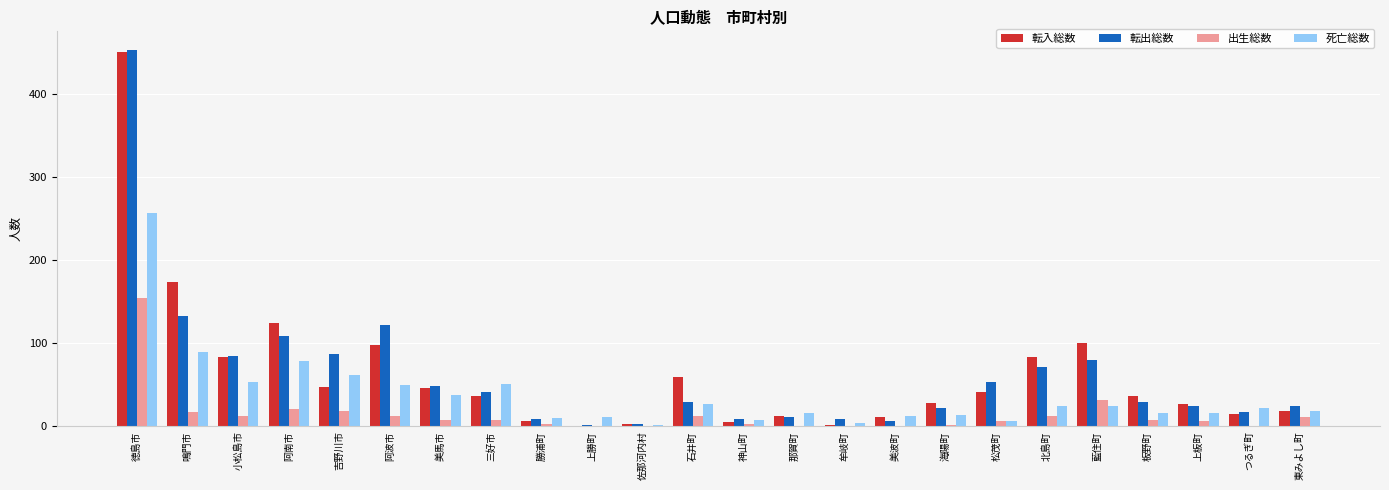

How many groups of bars are there?

24